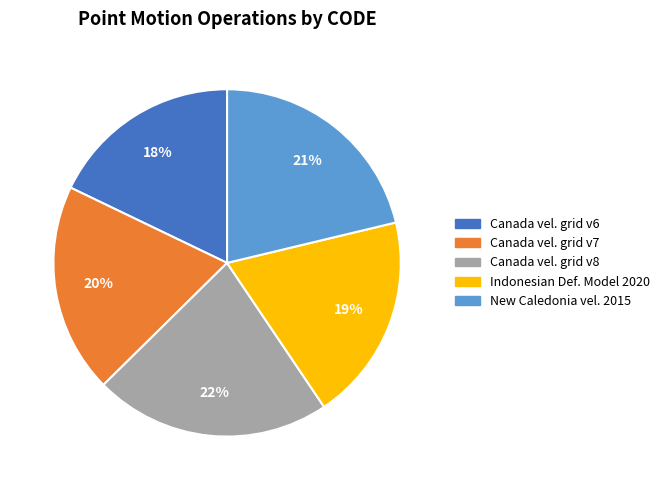

To the nearest percent, what is the average slice percentage?

20%